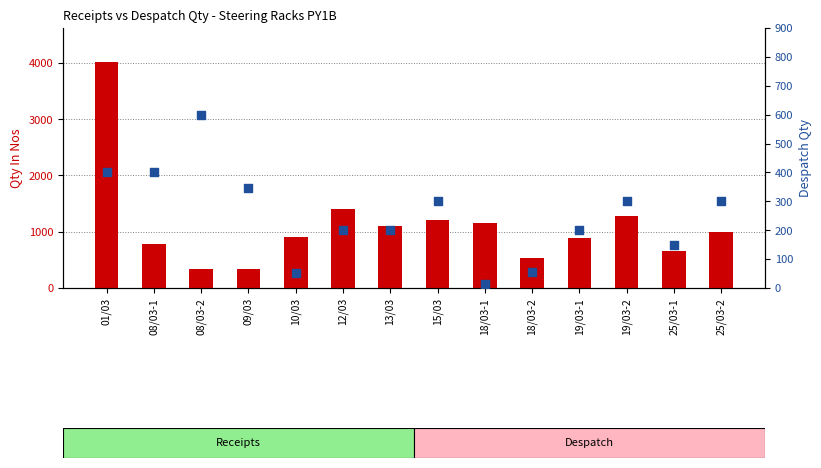

At how many categories does at least one series exceed 1120?

5